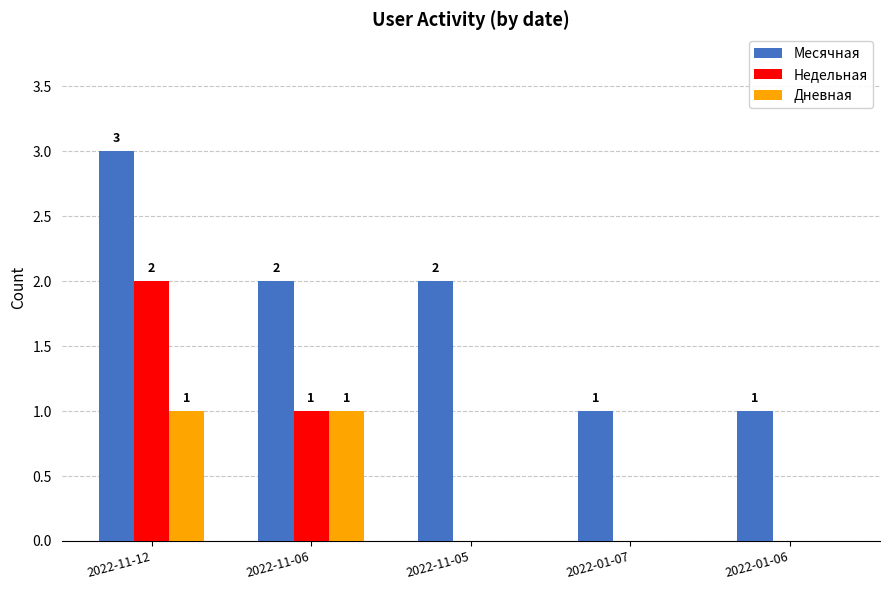

The value of Дневная at 2022-01-07 is 0. True or false?

True